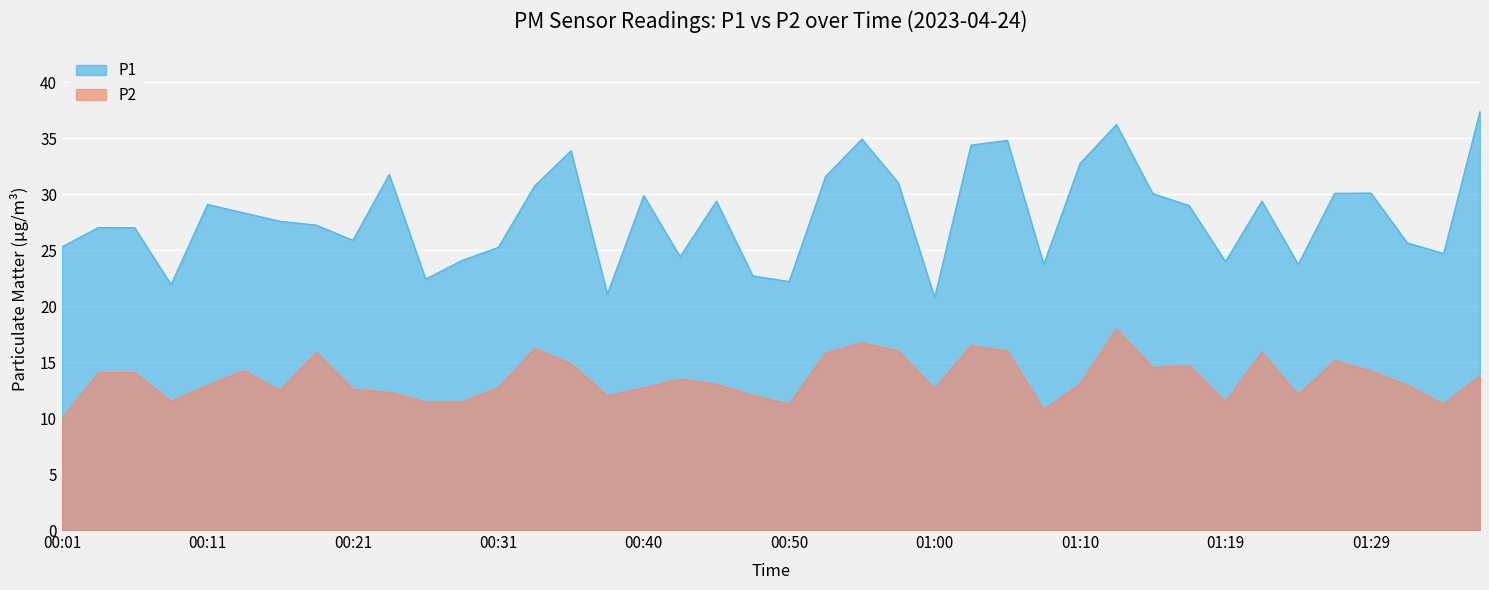

Where is P2 nearest to the value 13?

00:45